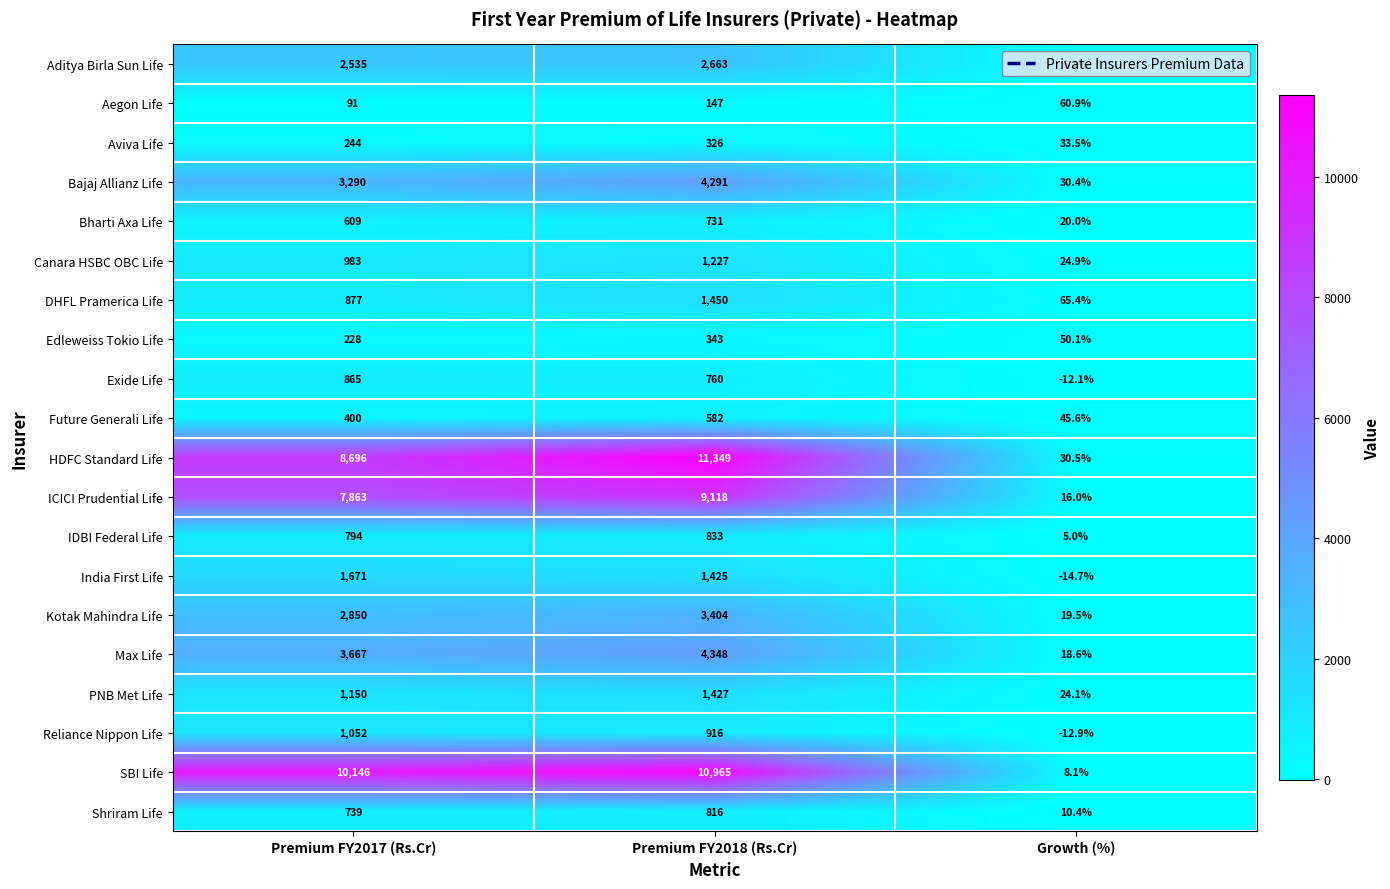

What is the sum of the Aegon Life values at Premium FY2018 (Rs.Cr) and Premium FY2017 (Rs.Cr)?

238.0